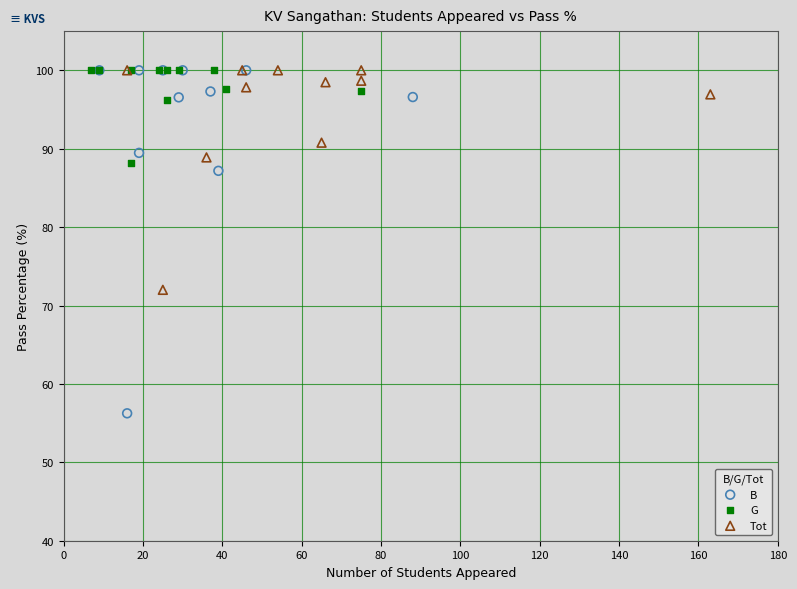

Which series has the largest Y range (max minus min)?

B